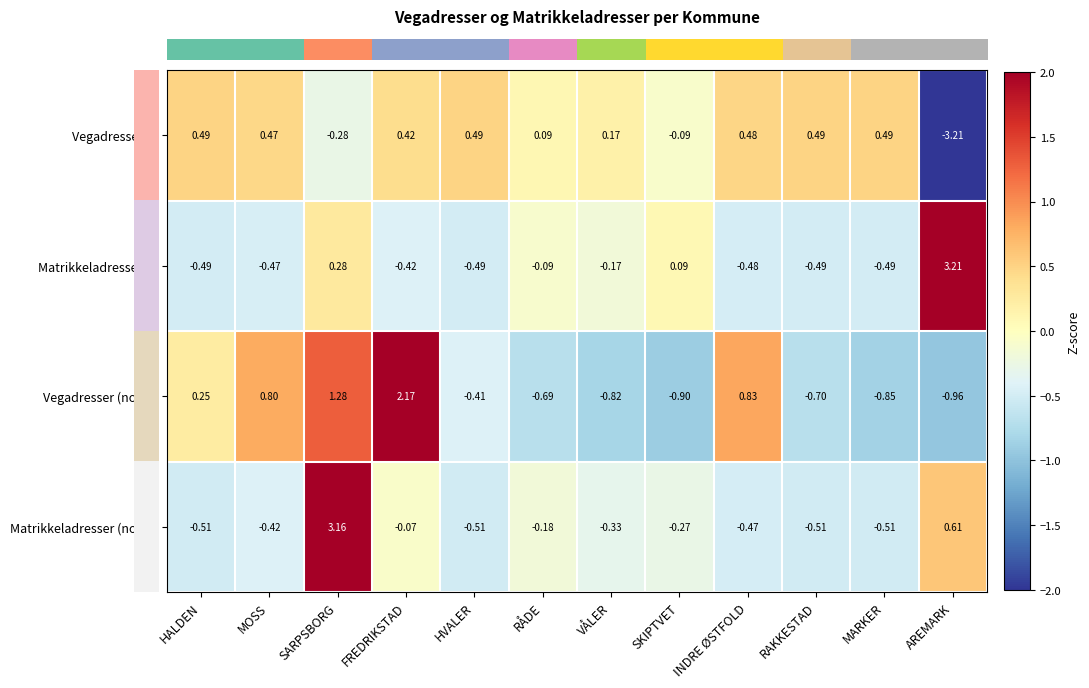

How many negative values does the Vegadresser % series have?

3